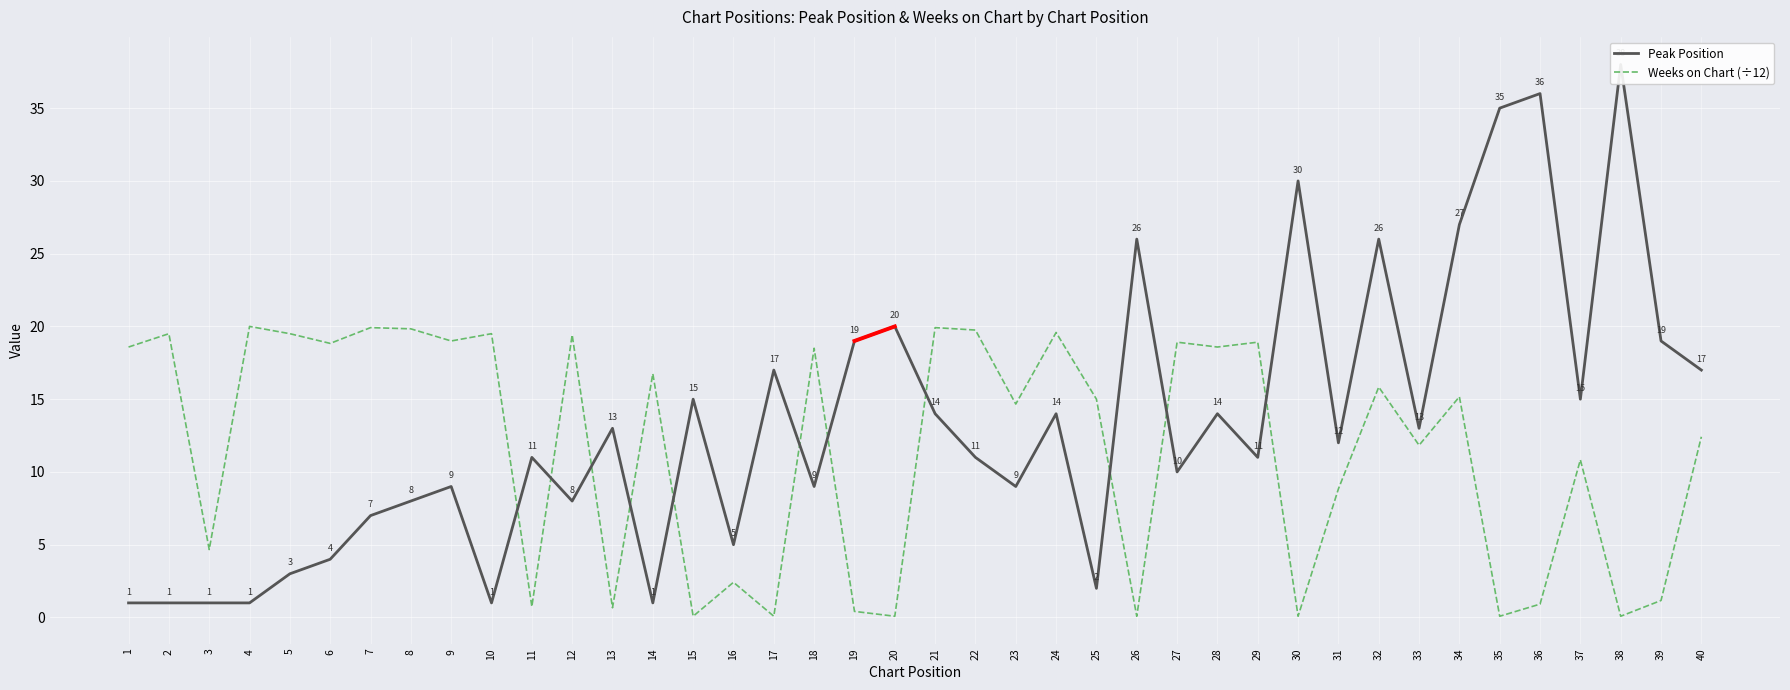

What is the sum of all Weeks on Chart (÷12) values?

461.2